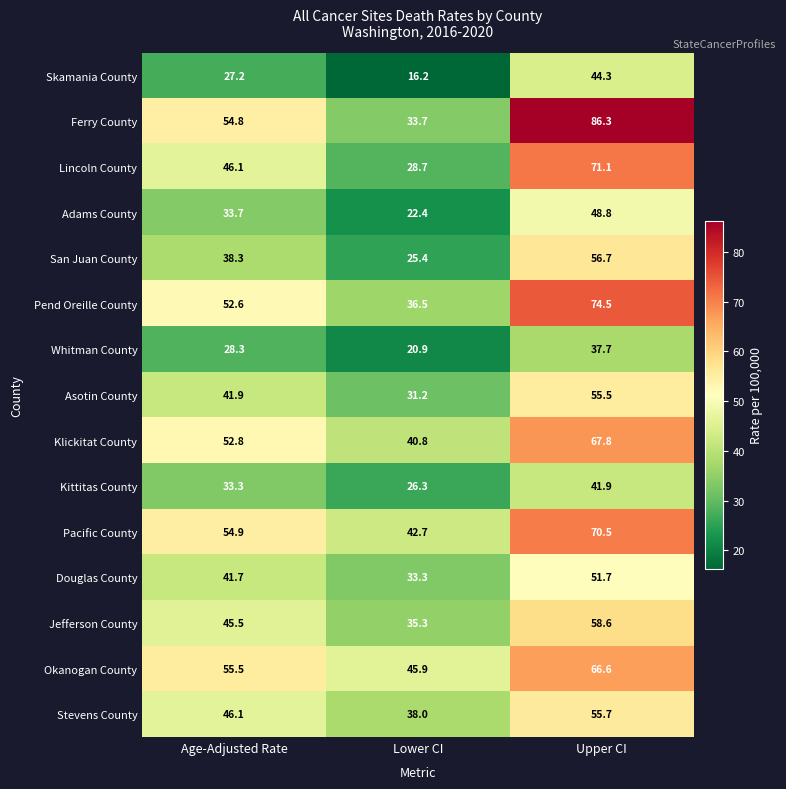

Rank the series at Lower CI from highest to lowest value.

Okanogan County, Pacific County, Klickitat County, Stevens County, Pend Oreille County, Jefferson County, Ferry County, Douglas County, Asotin County, Lincoln County, Kittitas County, San Juan County, Adams County, Whitman County, Skamania County